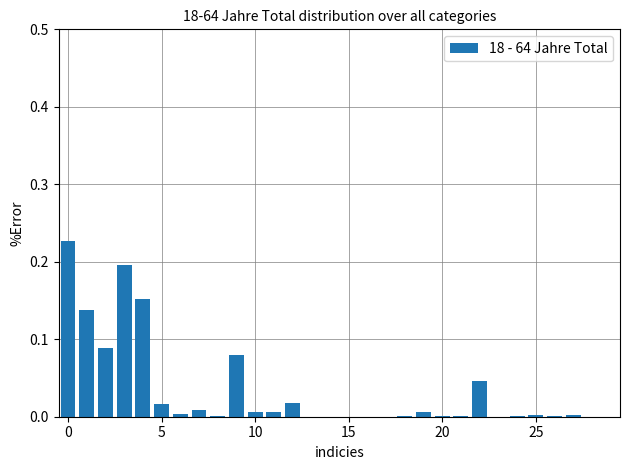

What is the sum of all values?

1.0